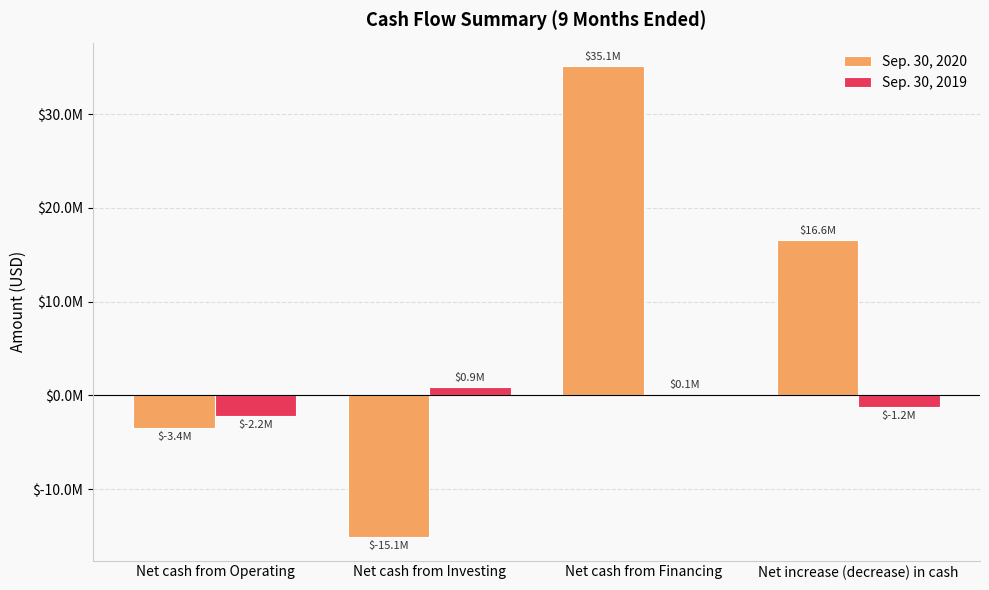

What are all the series names shown in the legend?

Sep. 30, 2020, Sep. 30, 2019